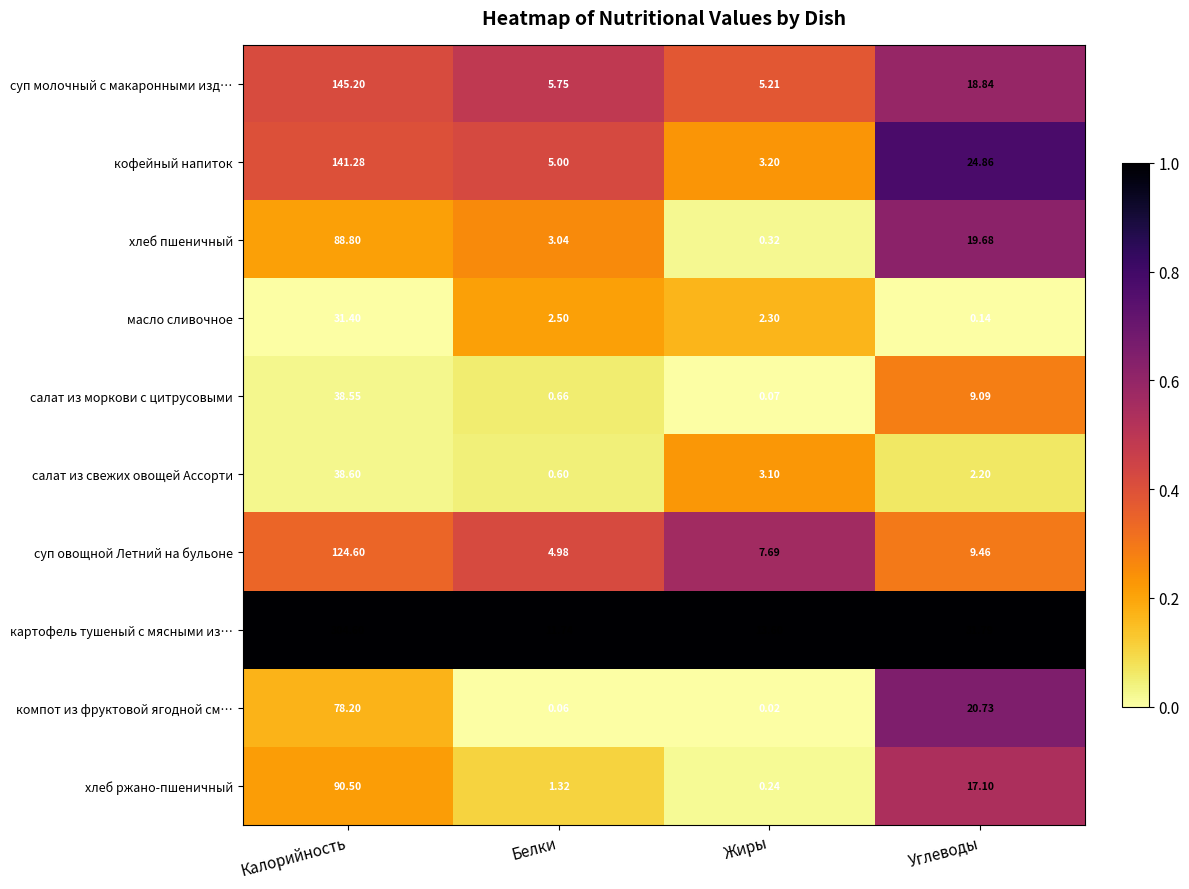

Which category has the lowest value in the суп овощной Летний на бульоне series?

Белки